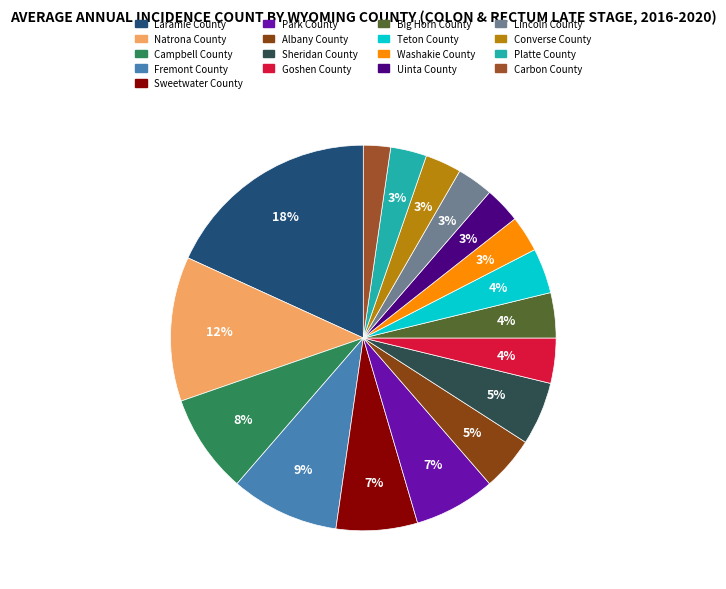

Rank the categories by value from lowest to highest.

Carbon County, Washakie County, Uinta County, Lincoln County, Converse County, Platte County, Goshen County, Big Horn County, Teton County, Albany County, Sheridan County, Sweetwater County, Park County, Campbell County, Fremont County, Natrona County, Laramie County